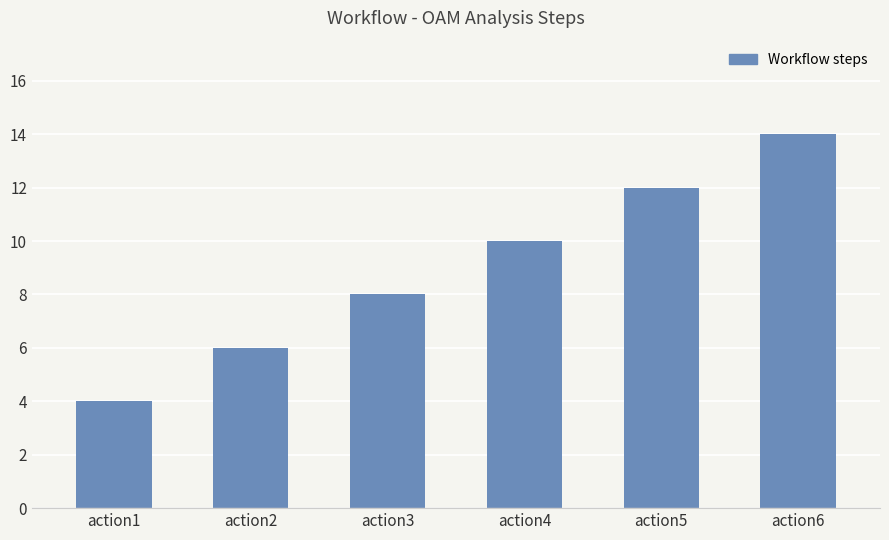

What is the change in value from action4 to action5?

+2